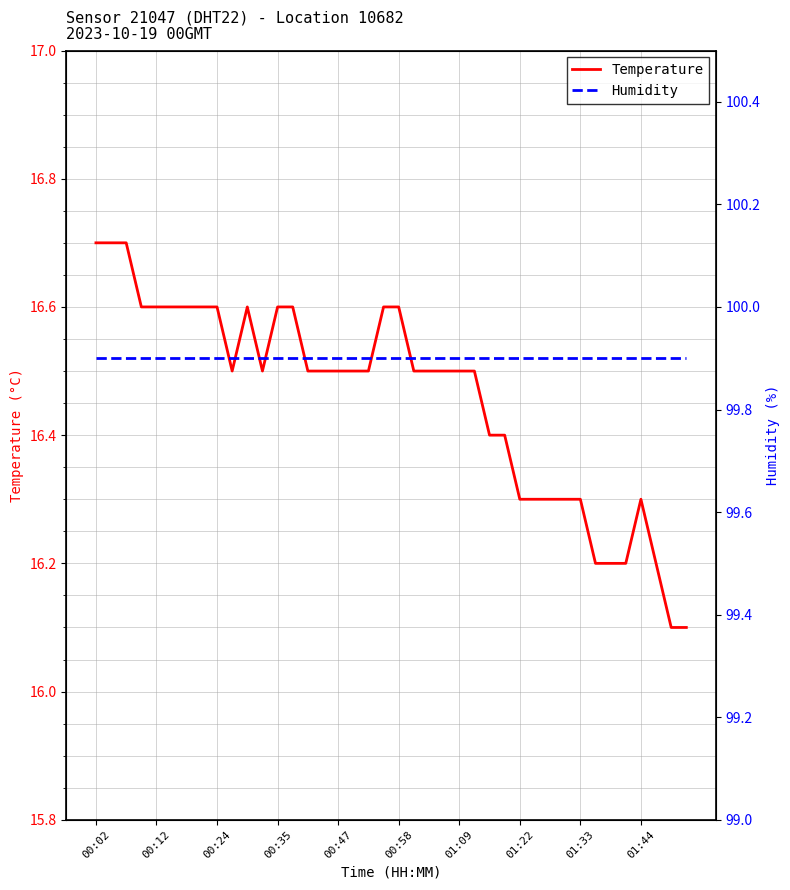

The Temperature series shows 27.5 at 00:12. True or false?

False